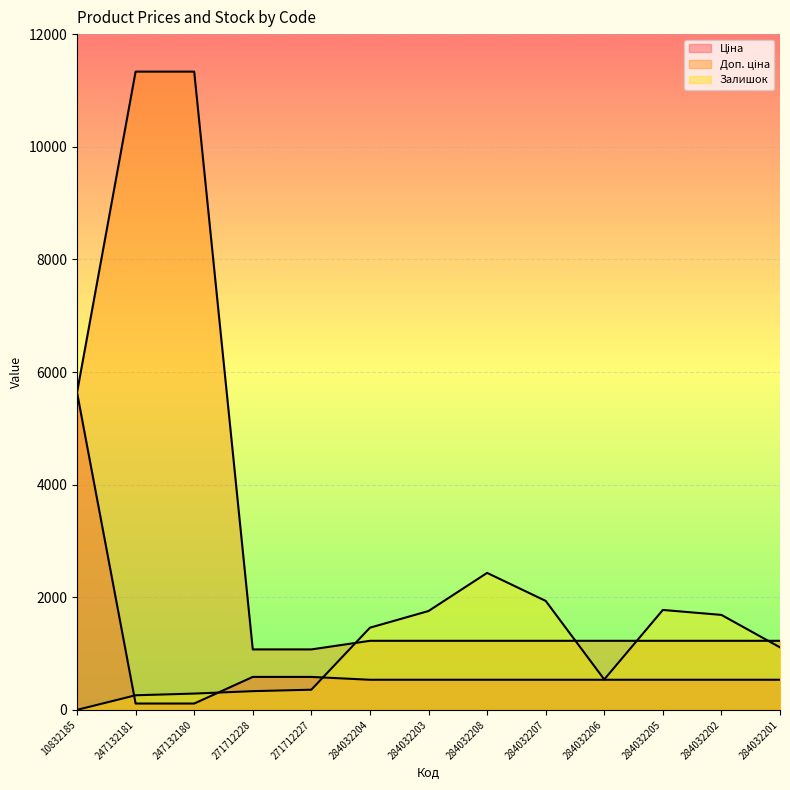

Which series ends up on top after the final intersection of Залишок and Доп. ціна?

Доп. ціна